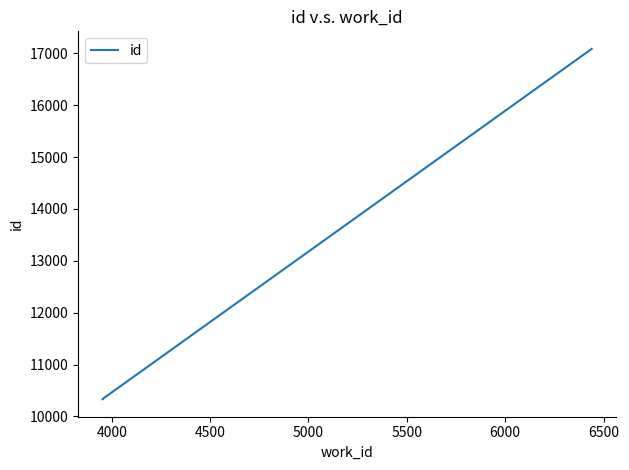

What is the difference between the maximum and minimum values?

6755